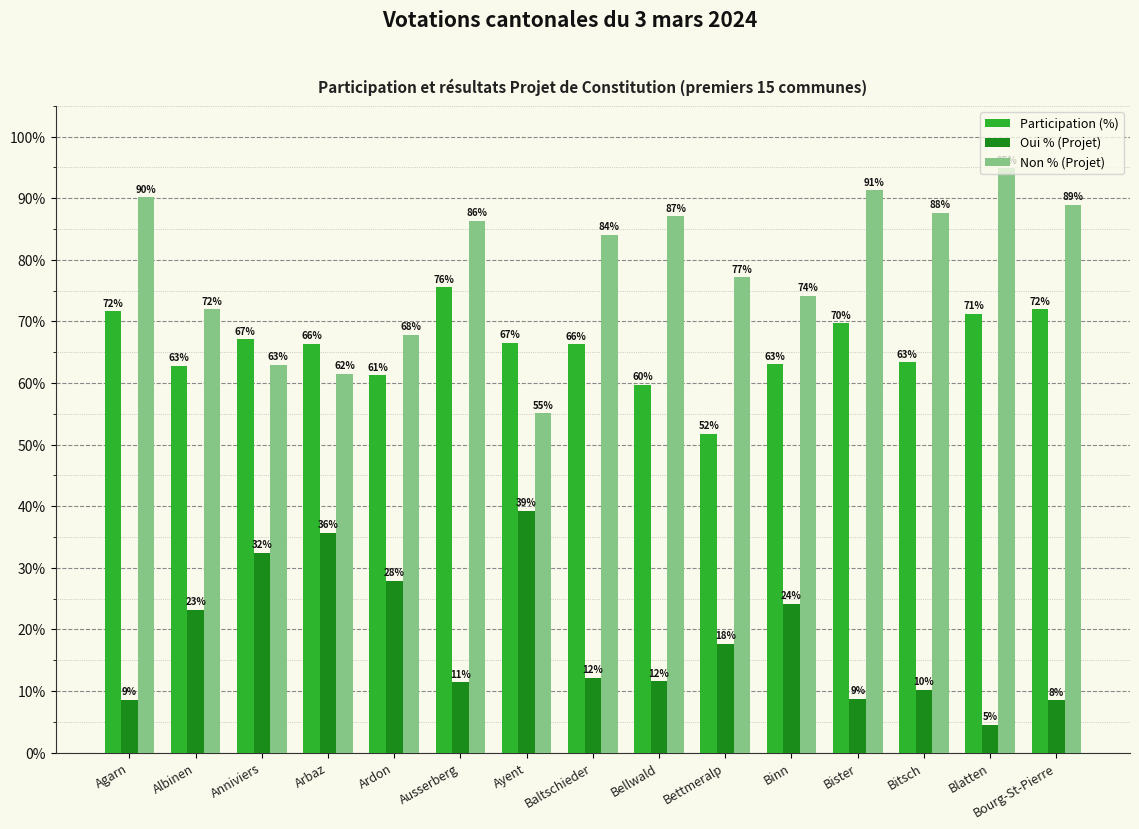

Rank the series by their maximum value, from lowest to highest.

Oui % (Projet), Participation (%), Non % (Projet)